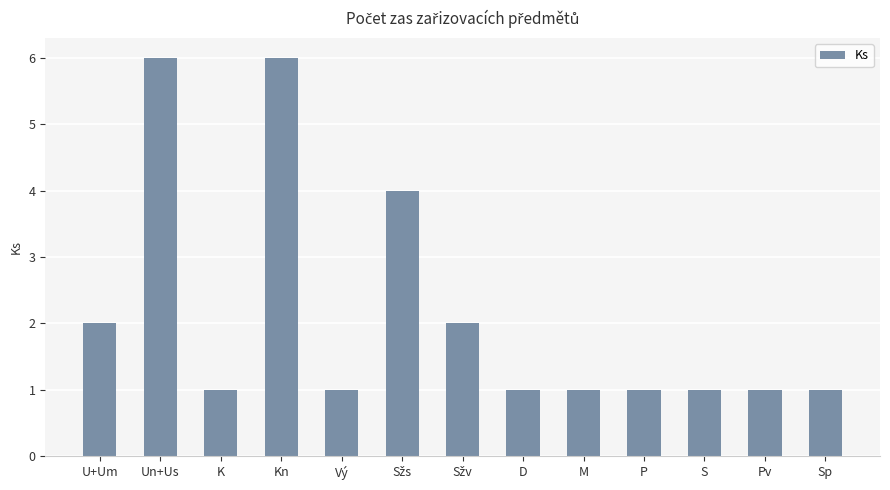

Is it true that the value at Vý is 1?

True